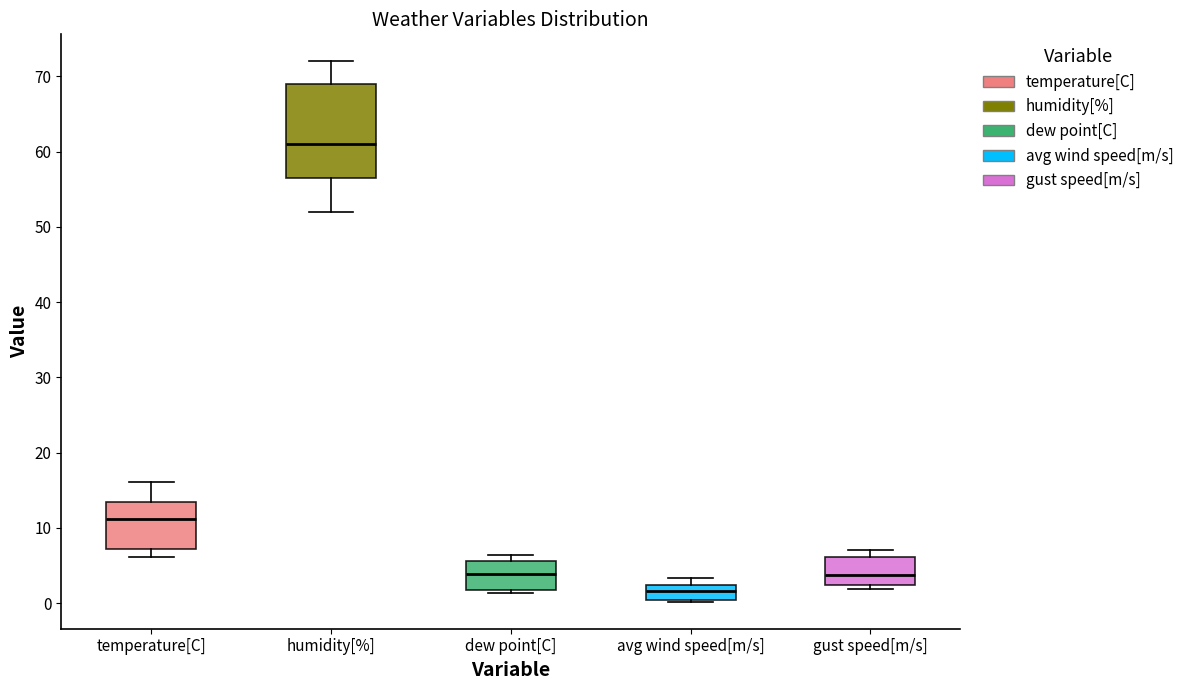

Comparing the boxes themselves (not the whiskers), which one is the tallest?

humidity[%]